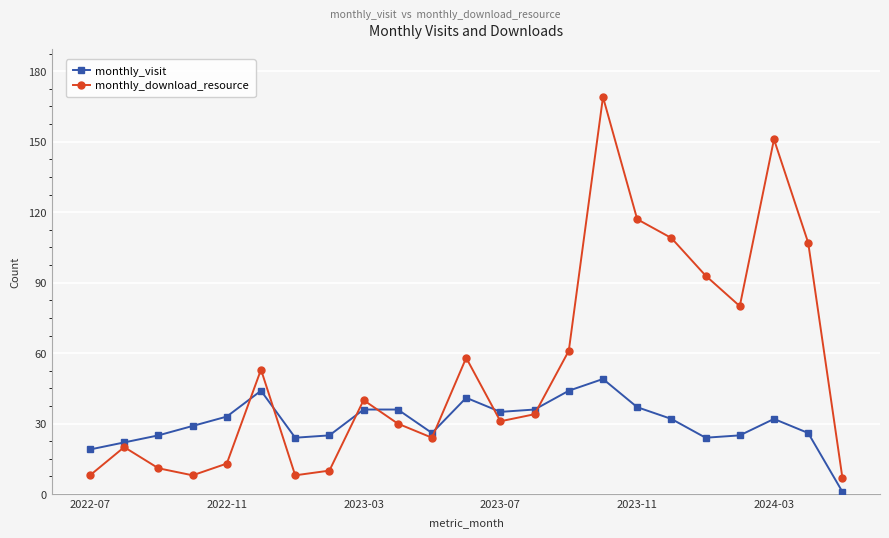

What are all the series names shown in the legend?

monthly_visit, monthly_download_resource